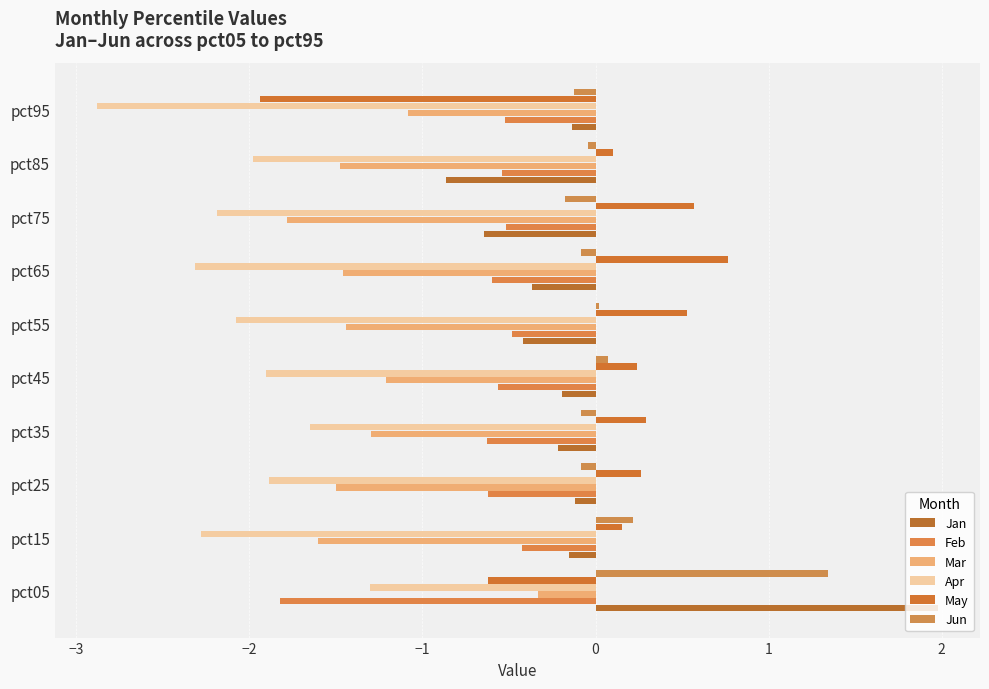

Which category has the highest value in the May series?

pct65